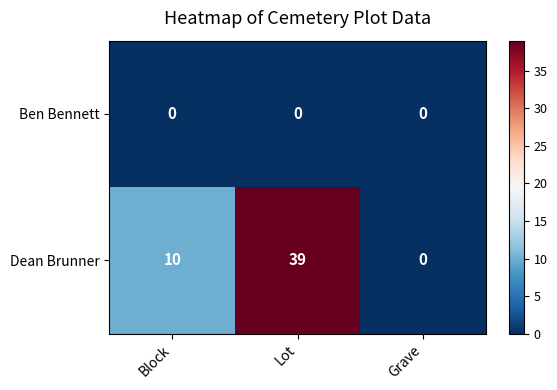

Count the number of categories in the chart.

3